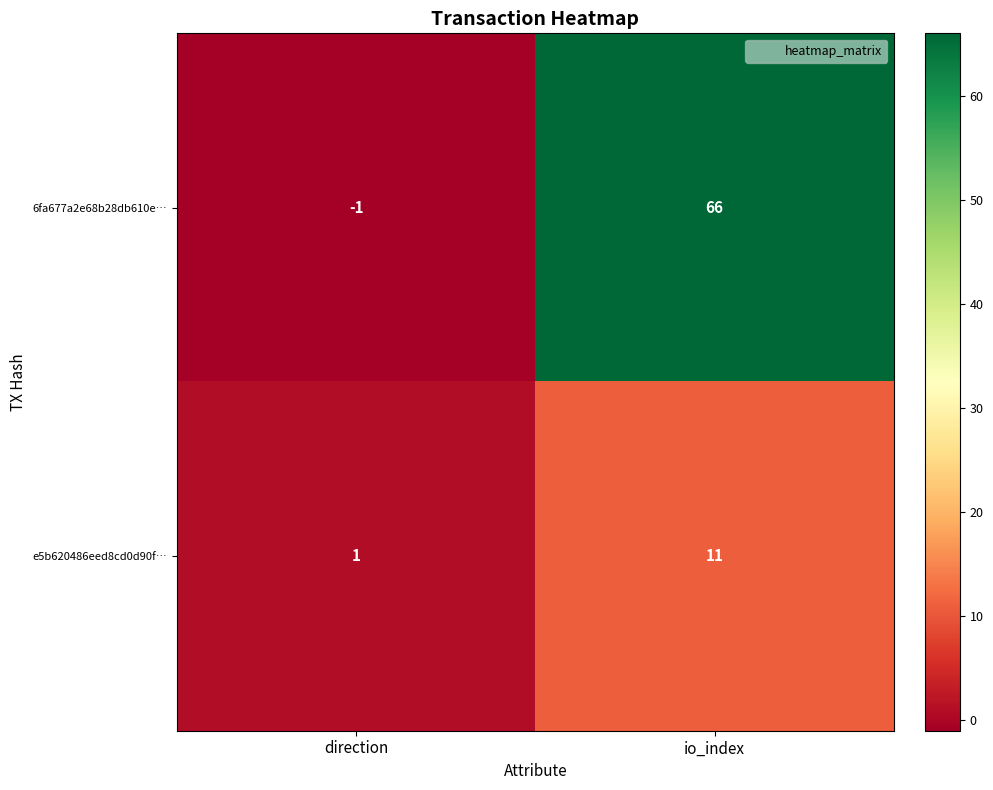

Rank the series at direction from highest to lowest value.

e5b620486eed8cd0d90f…, 6fa677a2e68b28db610e…